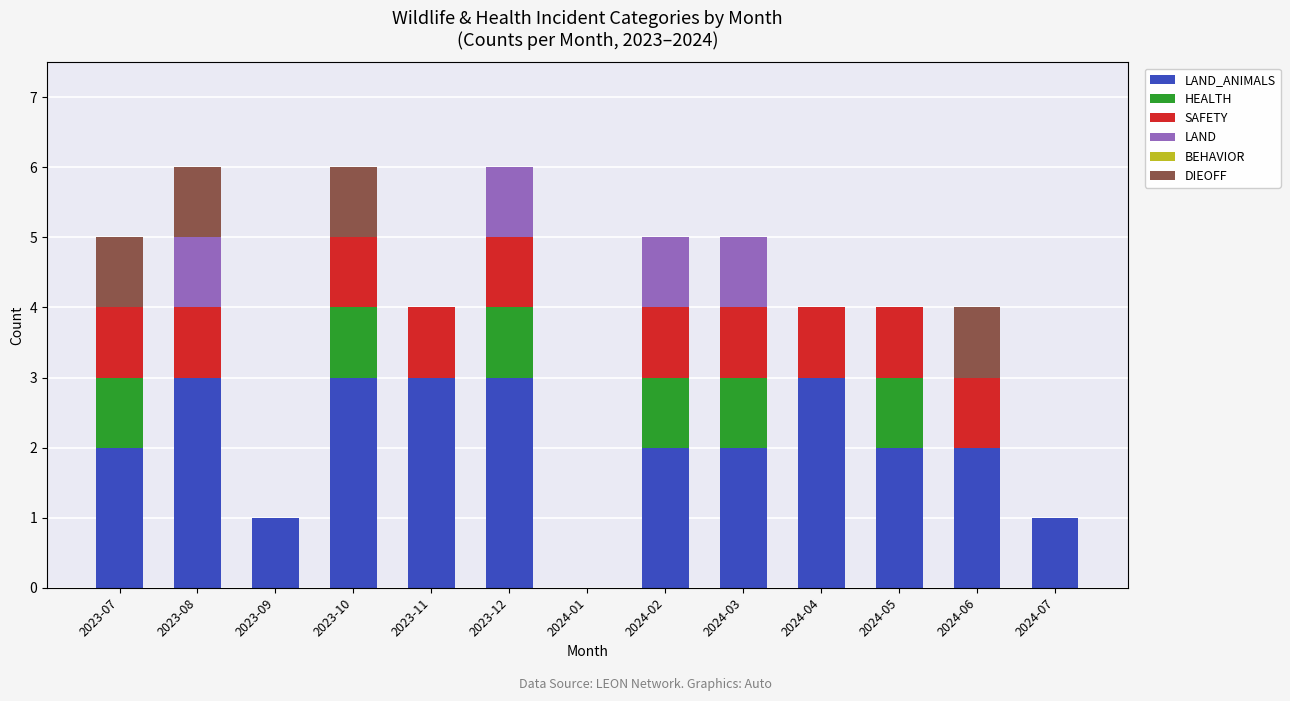

What is the total value across all series at 2023-10?

6